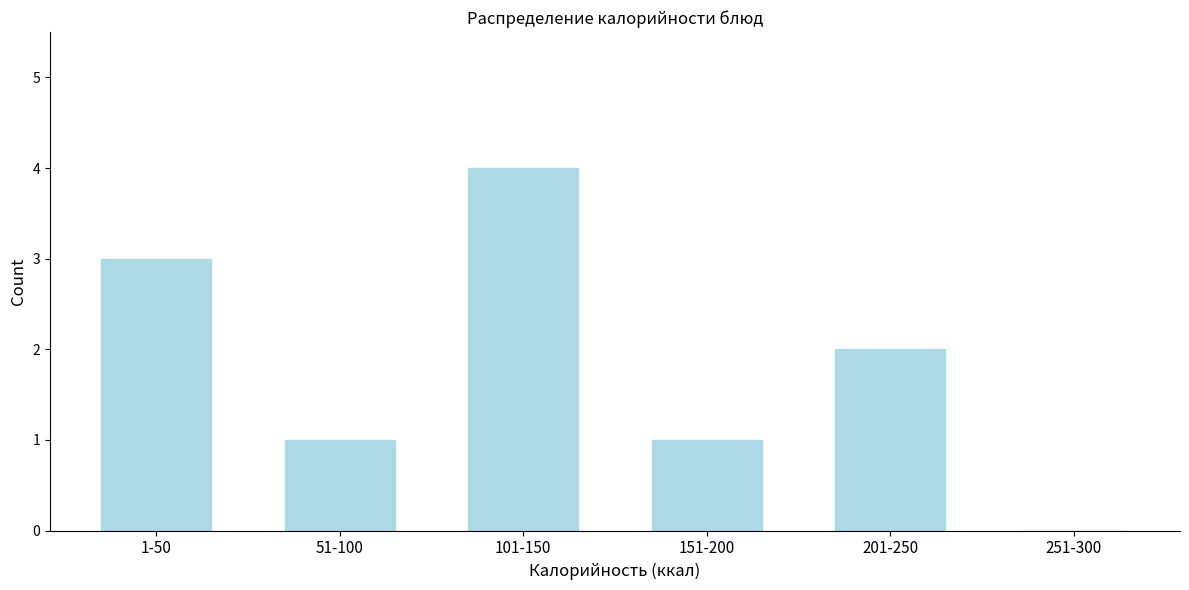

Reading right to left, extract all data points from this chart.

251-300=0	201-250=2	151-200=1	101-150=4	51-100=1	1-50=3